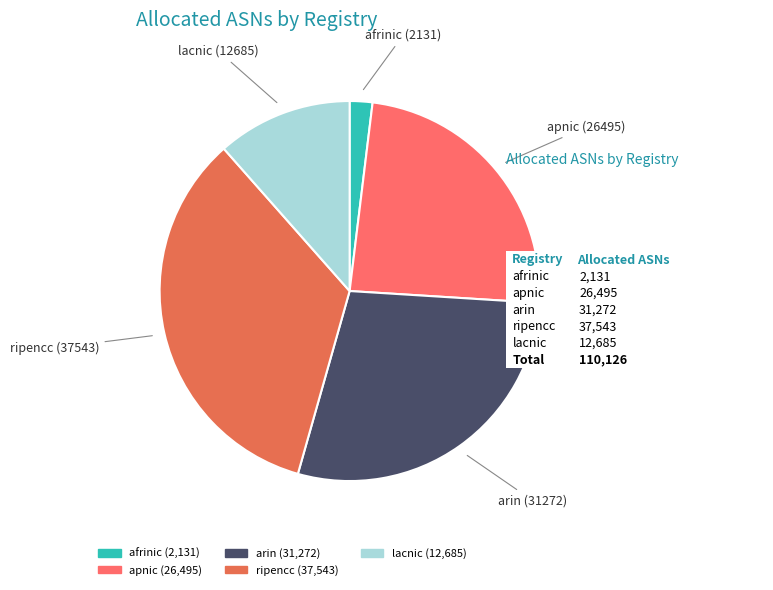

What is the ratio of the value at arin to the value at afrinic?

14.7